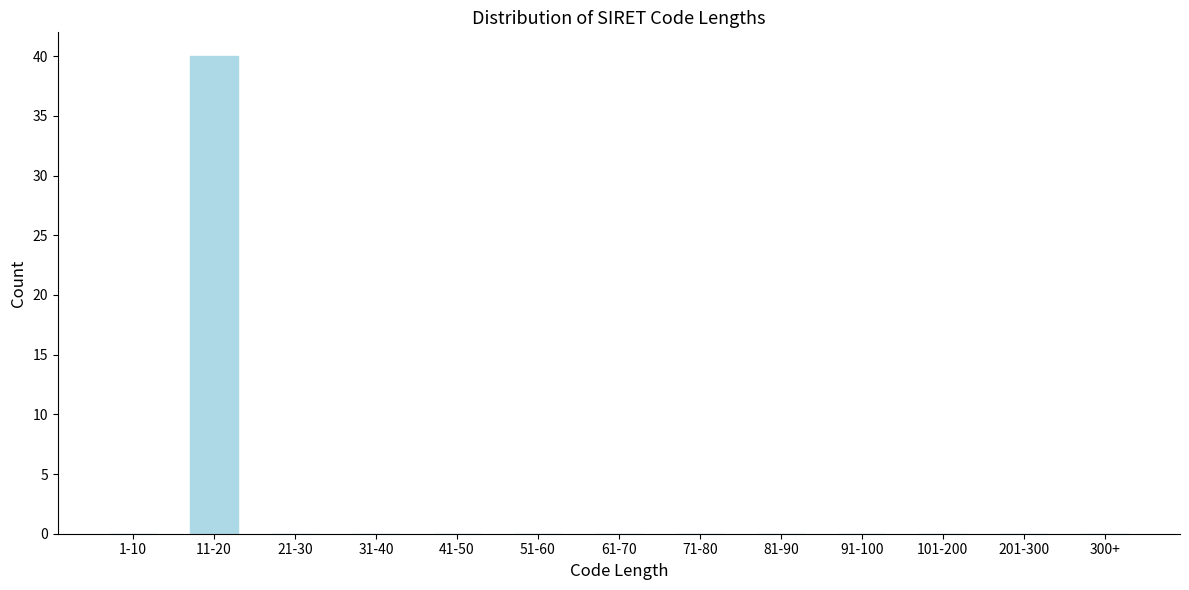

Reading left to right, extract all data points from this chart.

1-10=0	11-20=40	21-30=0	31-40=0	41-50=0	51-60=0	61-70=0	71-80=0	81-90=0	91-100=0	101-200=0	201-300=0	300+=0